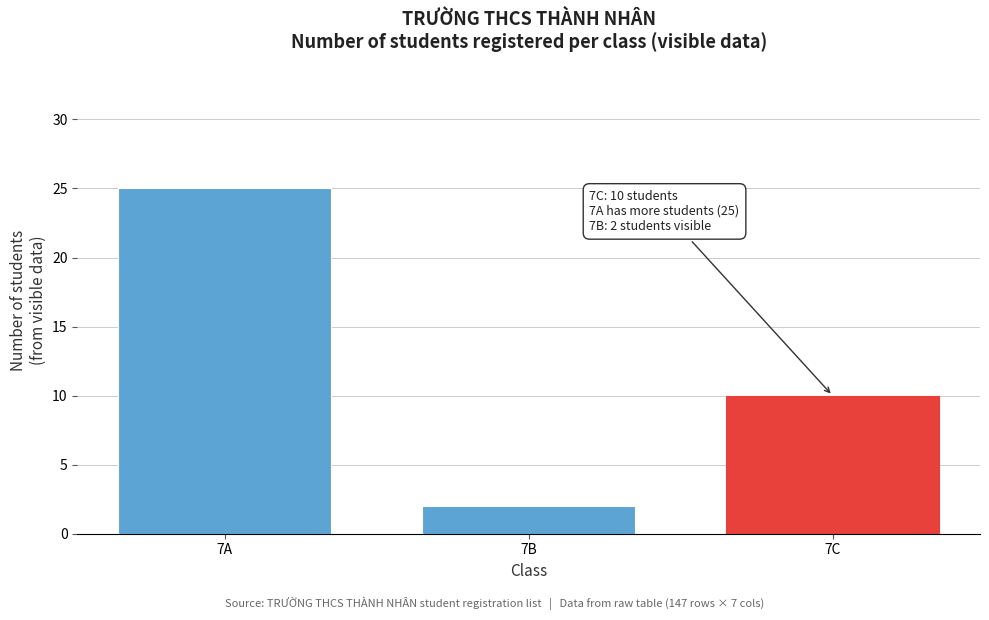

Reading left to right, transcribe all the data shown in this chart.

7A=25	7B=2	7C=10